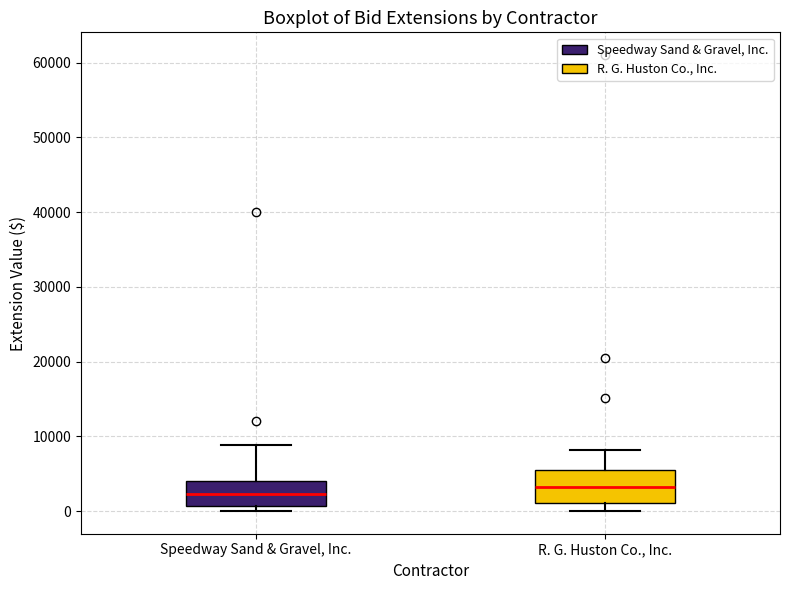

Which box is the tallest, from its lower edge to its upper edge?

R. G. Huston Co., Inc.